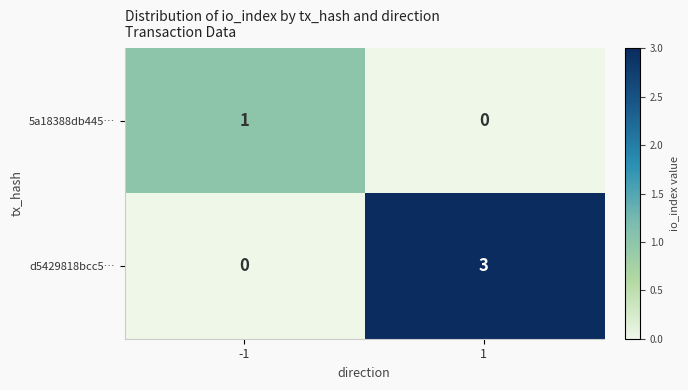

Rank the series by their maximum value, from highest to lowest.

d5429818bcc5…, 5a18388db445…